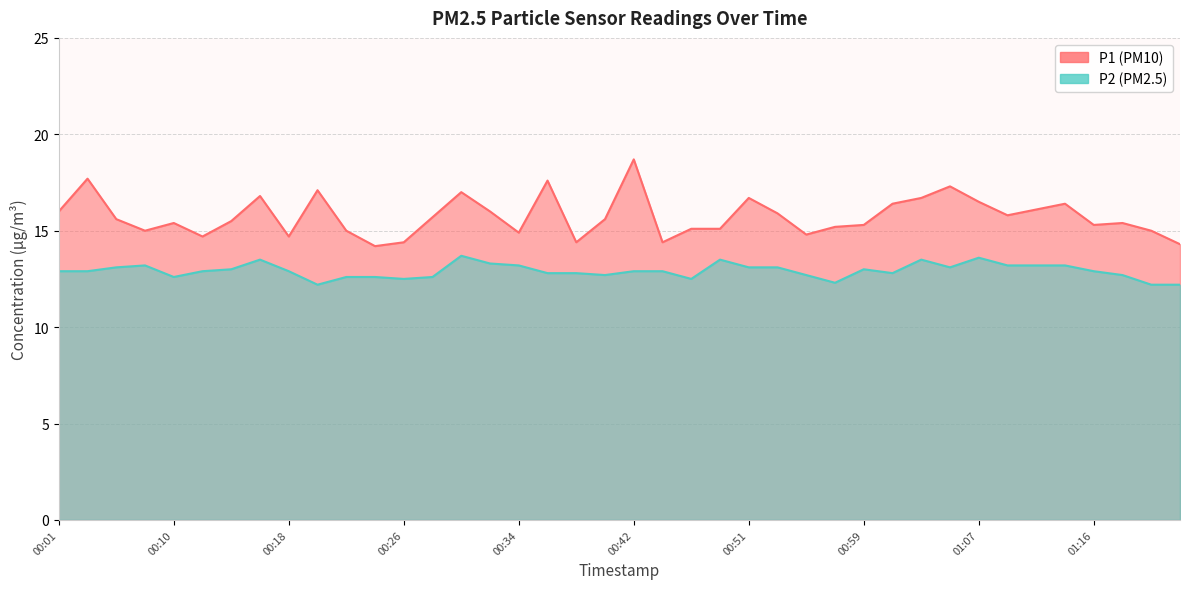

True or false: P1 and P2 intersect in this chart.

False